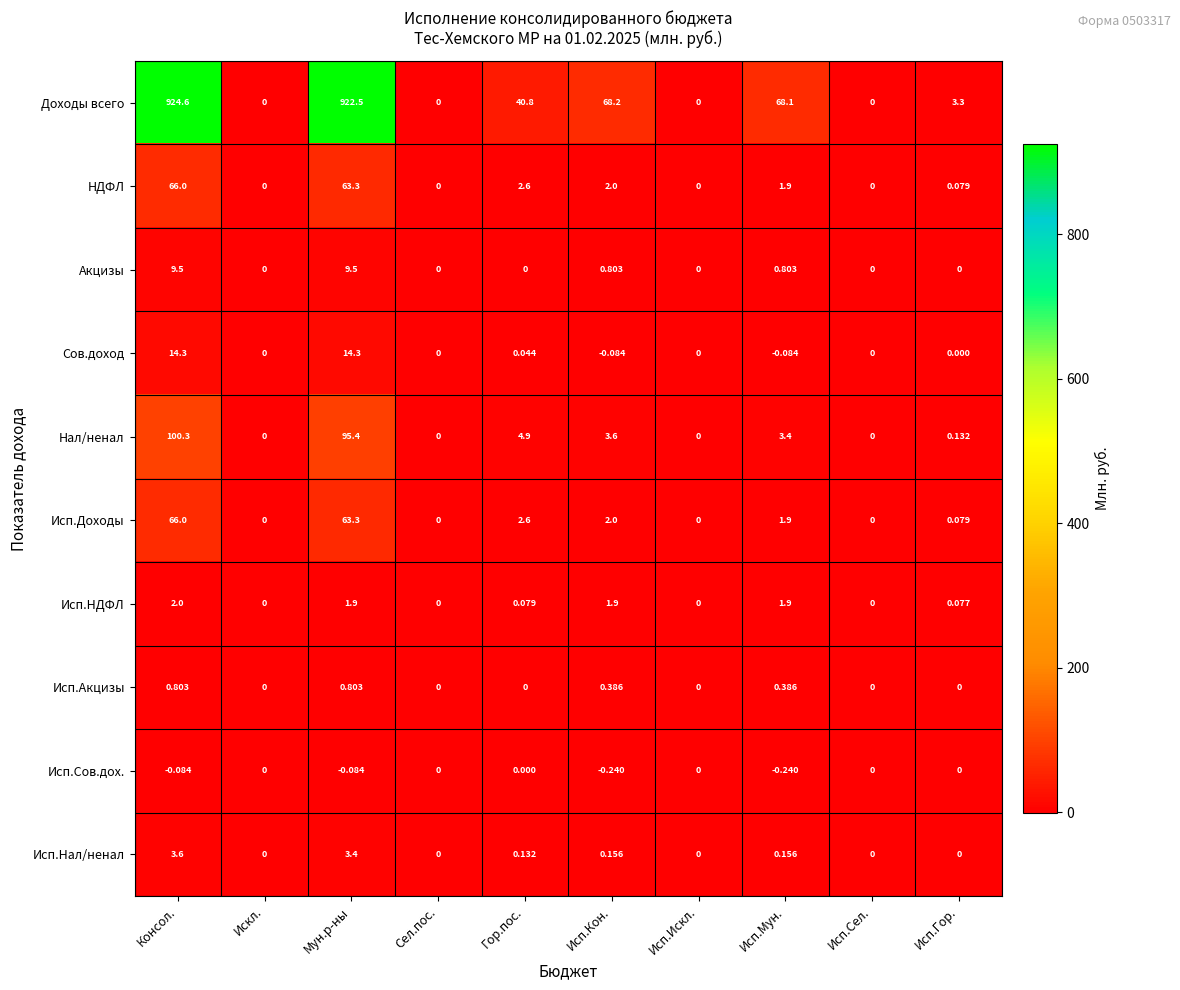

Is the value of НДФЛ at Исп.Кон. greater than the value of Исп.Акцизы at Мун.р-ны?

Yes